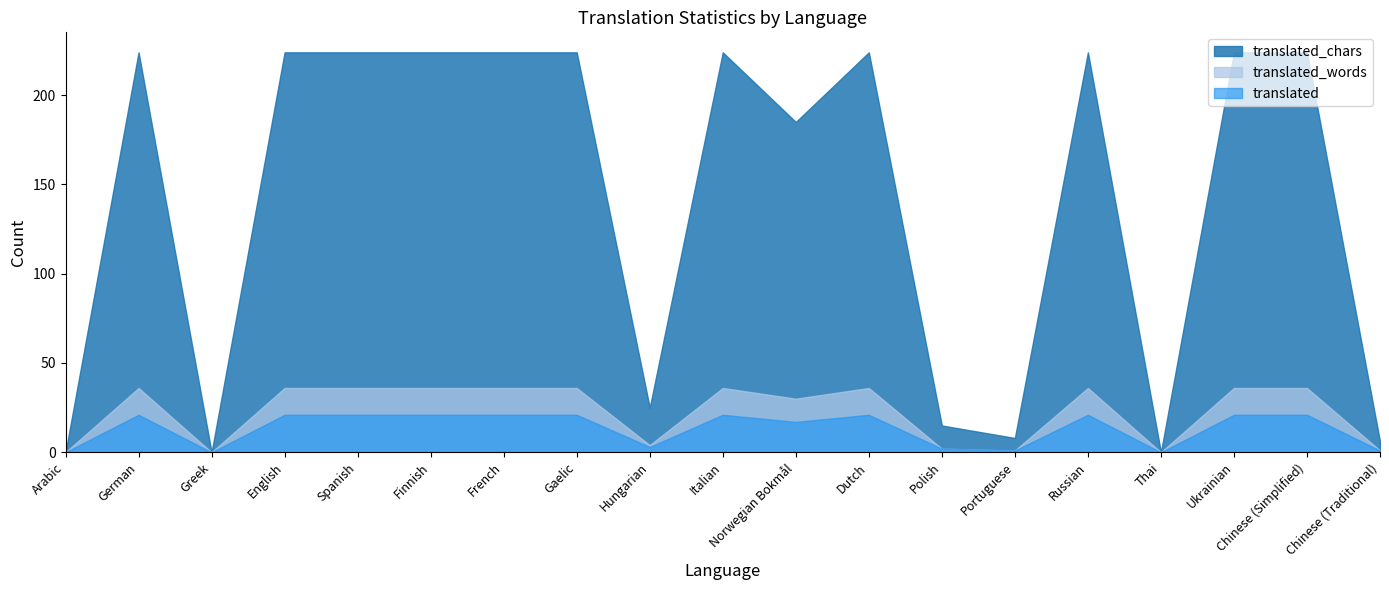

In translated, how many points are lower than both neighbors (excluding endpoints)?

5